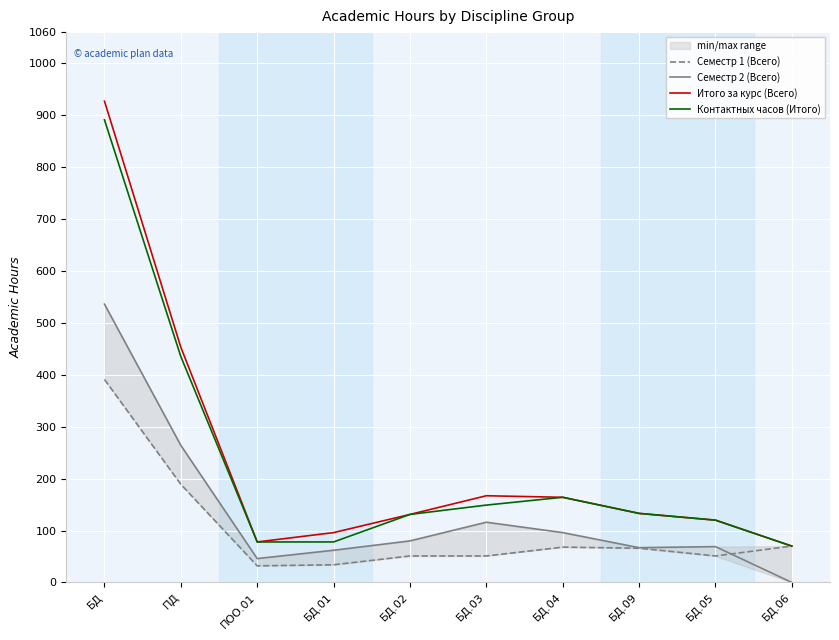

Between ПОО.01 and БД.09, which is larger?

БД.09